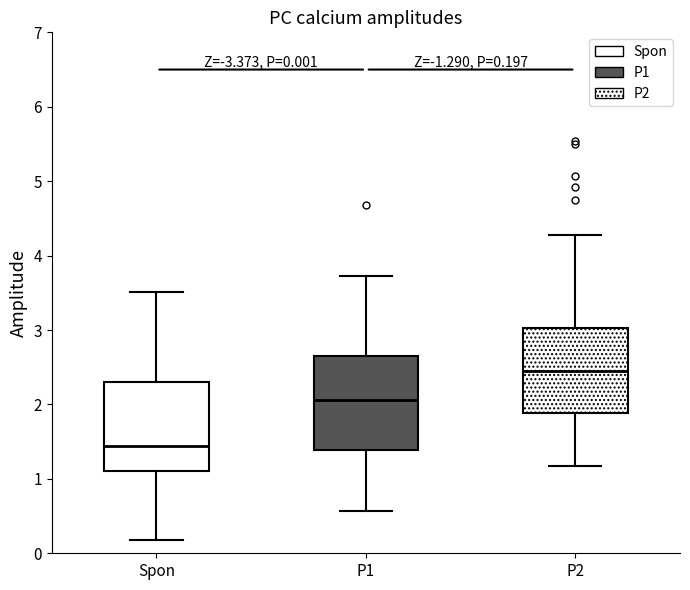

Which box has the highest median line?

P2